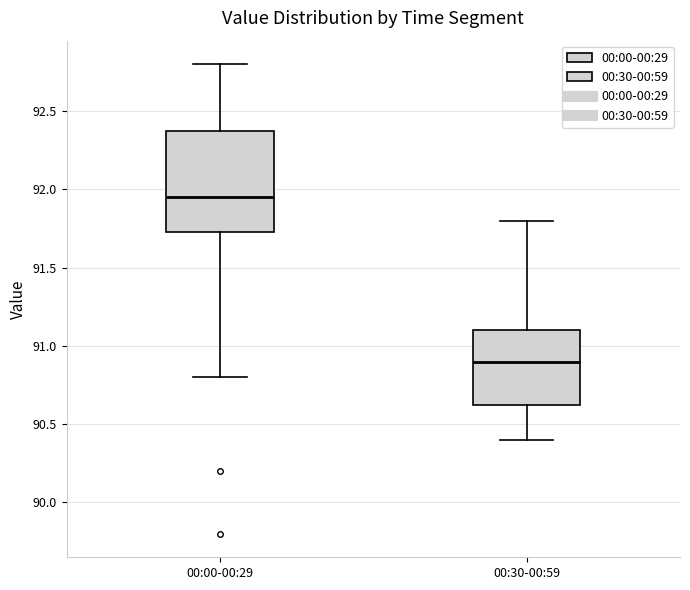

Reading left to right, read every box against the y-axis: the position of its median line, the range the box covers, and the ends of its whiskers. The values are not printed on the chart, so give them approximately, as read against the axis.

00:00-00:29: median 91.95, box 91.75 to 92.40, whiskers 90.80 to 92.80
00:30-00:59: median 90.90, box 90.65 to 91.10, whiskers 90.40 to 91.80